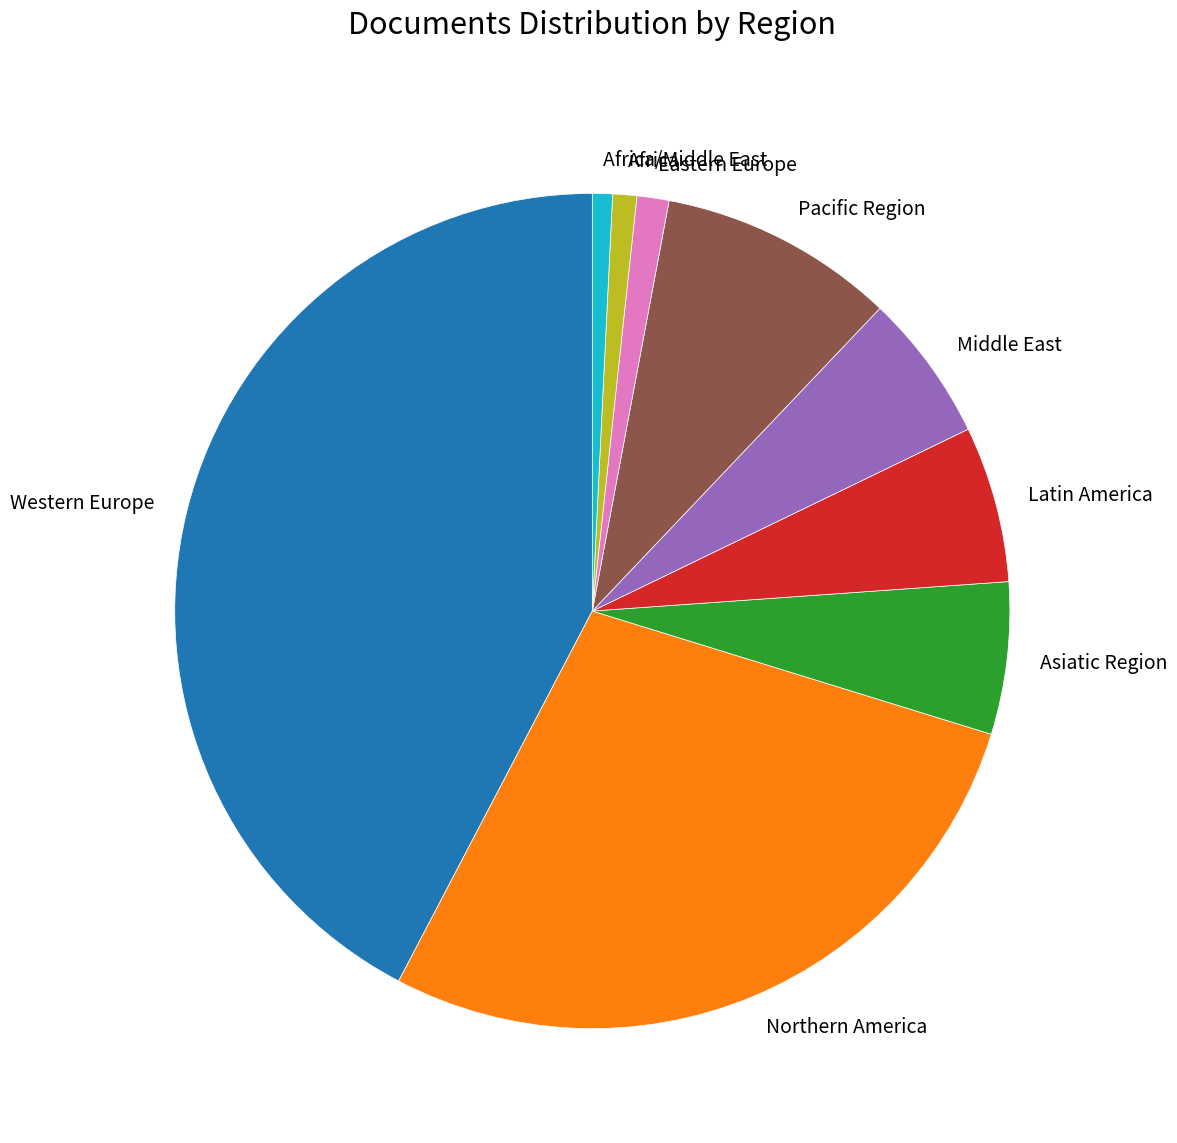

What is the largest slice in the pie chart?

Western Europe